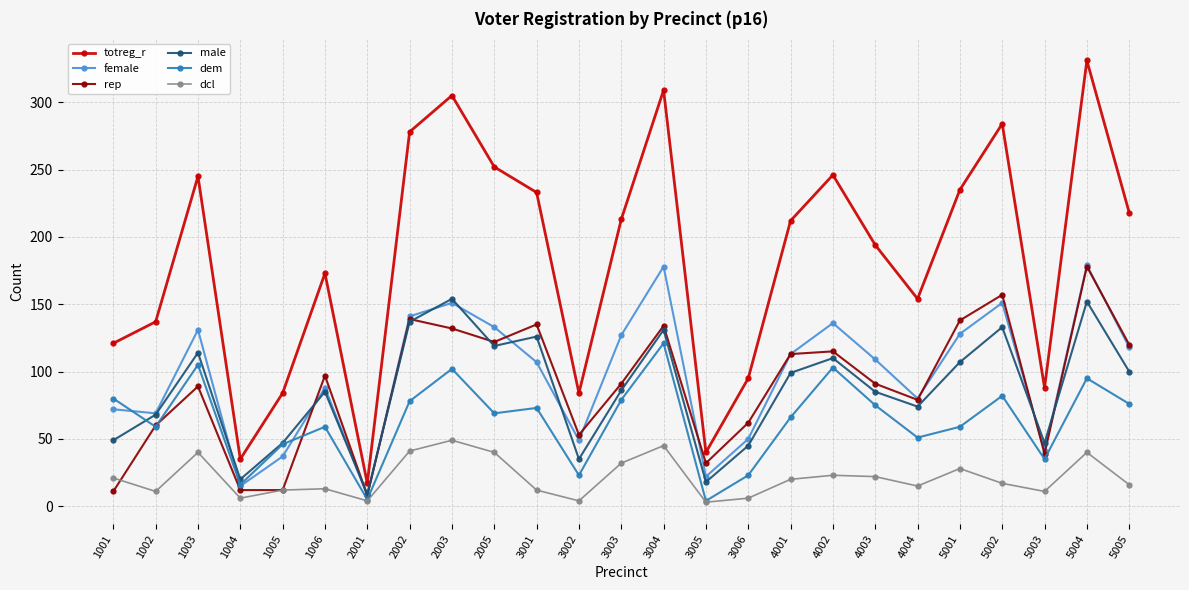

The value of dem at 3002 is 23. True or false?

True